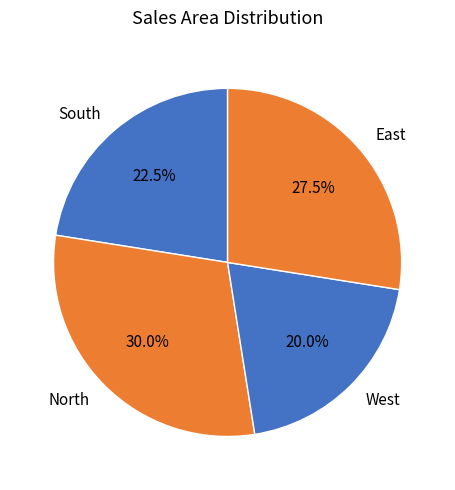

What is the largest slice in the pie chart?

North